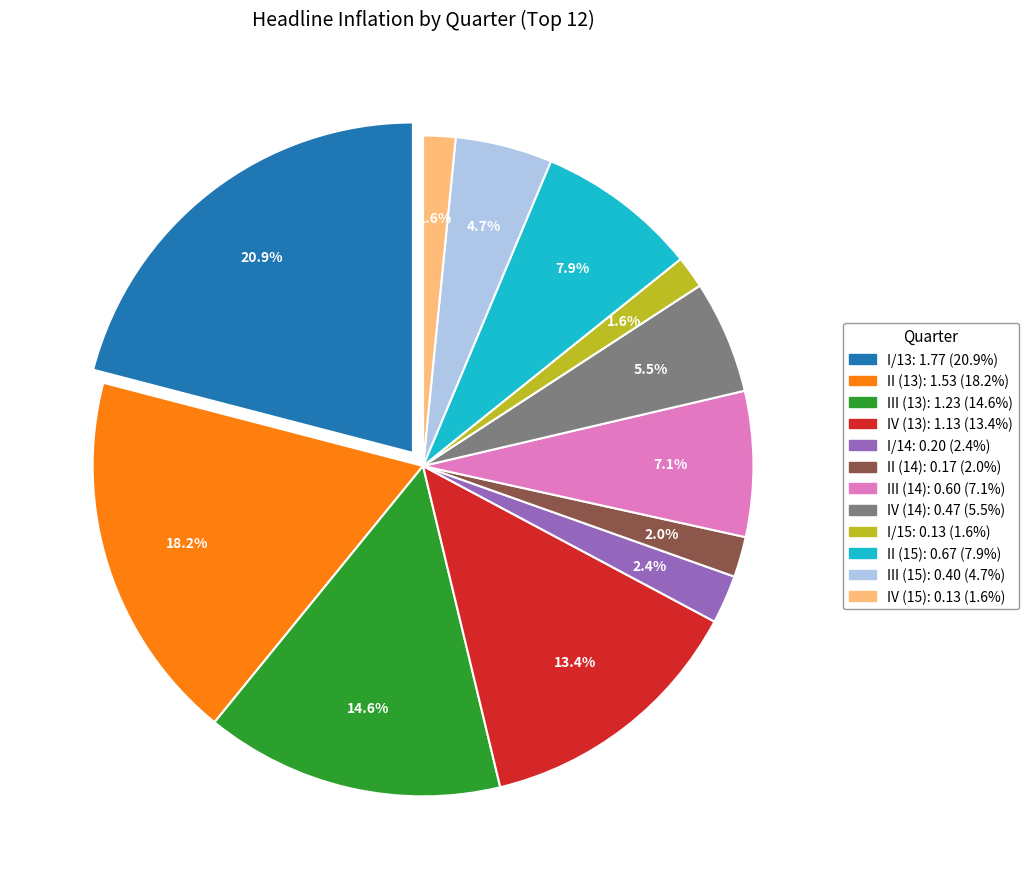

Which slice is the largest?

I/13